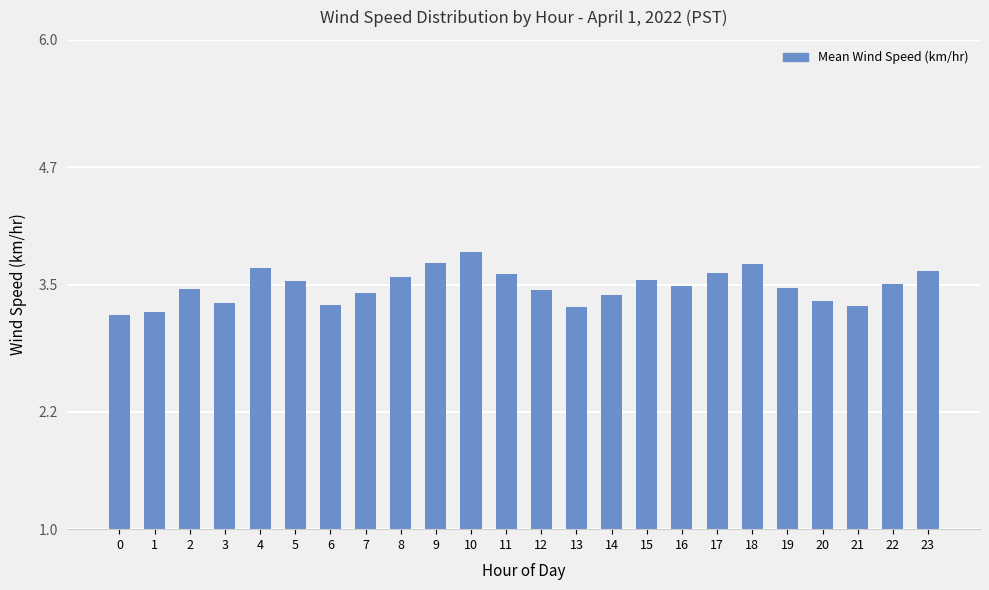

What is the greatest value displayed?

3.8